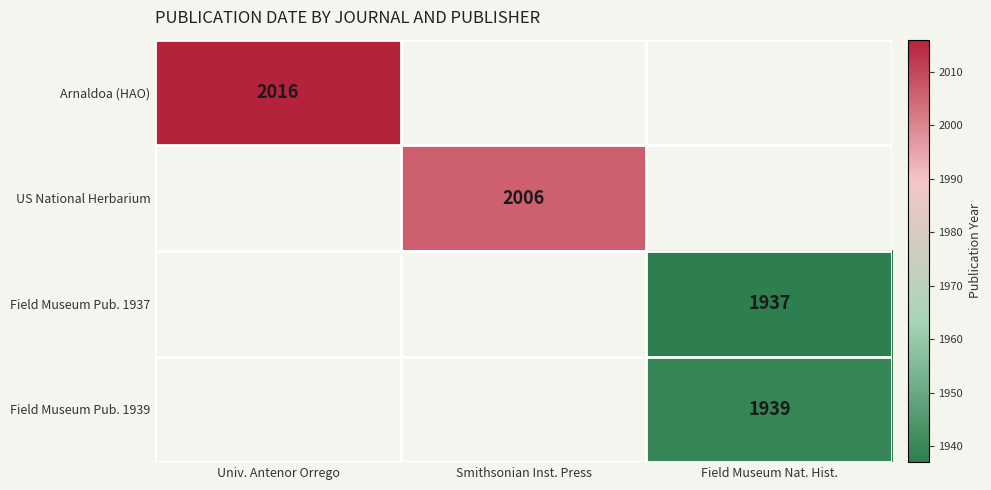

The US National Herbarium series shows 2006 at Smithsonian Inst. Press. True or false?

True